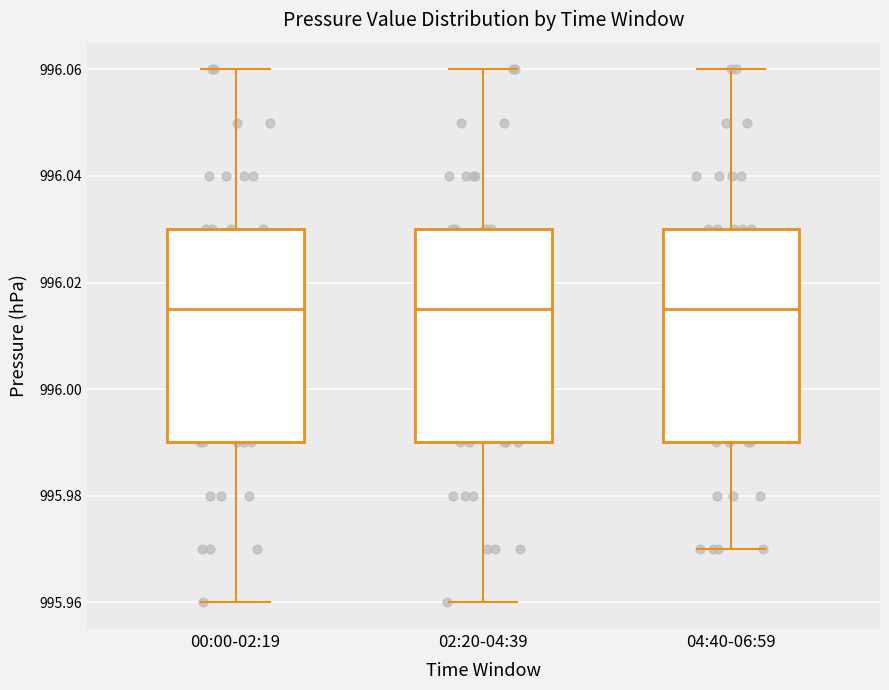

Where does the upper whisker of the box for 02:20-04:39 end on the y-axis? The values are not printed on the chart, so give them approximately, as read against the axis.

996.060